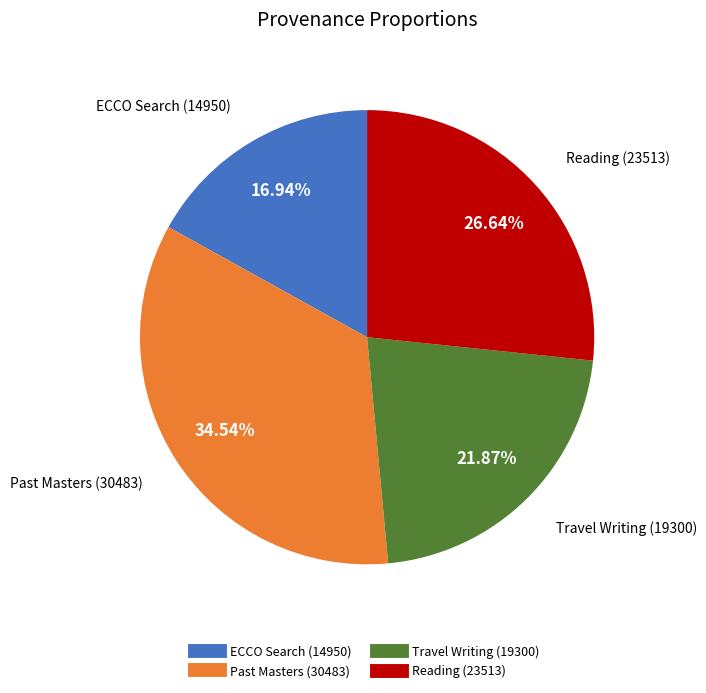

Does any single category account for the majority?

No